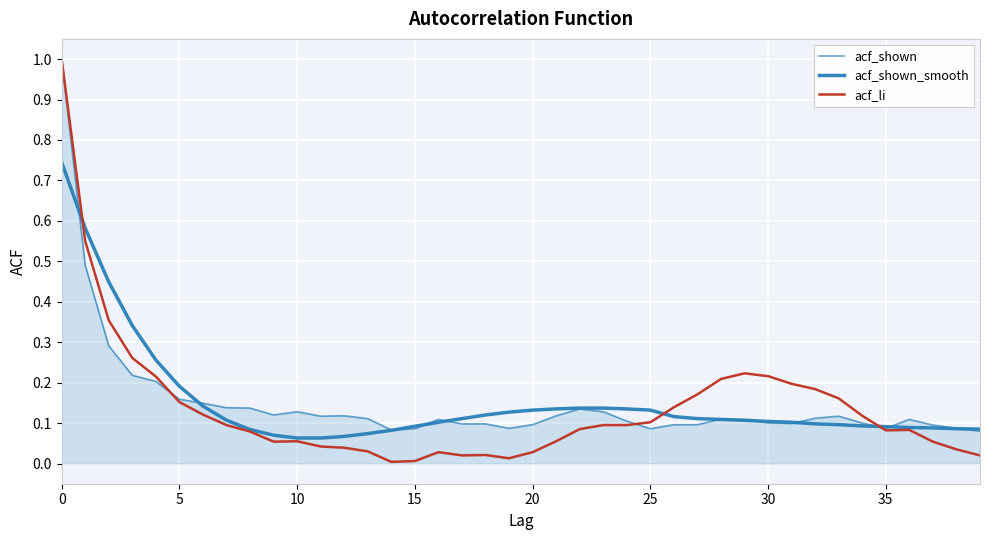

How many lines are shown in the chart?

3